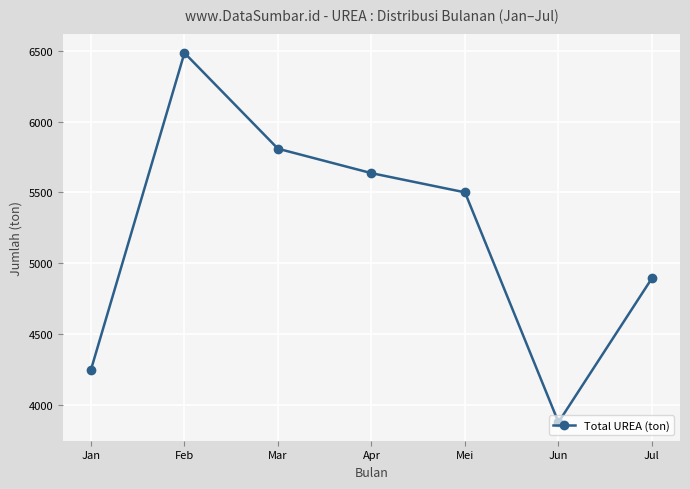

At which label does the data first exceed 5500?

Feb